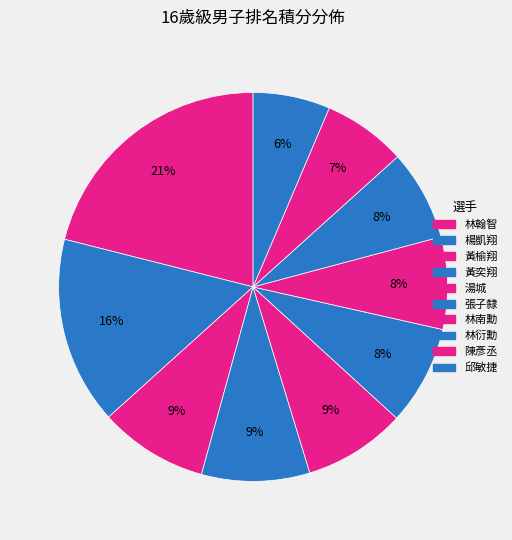

The 林翰智 slice represents 21% of the pie. True or false?

True